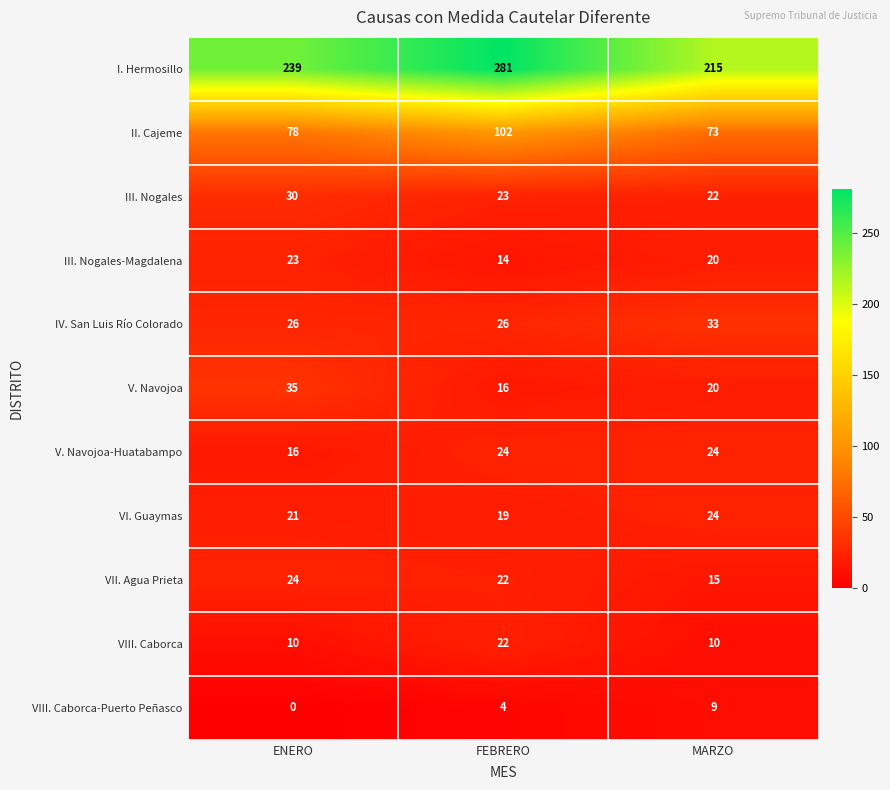

What is the difference between the highest and lowest values at ENERO?

239